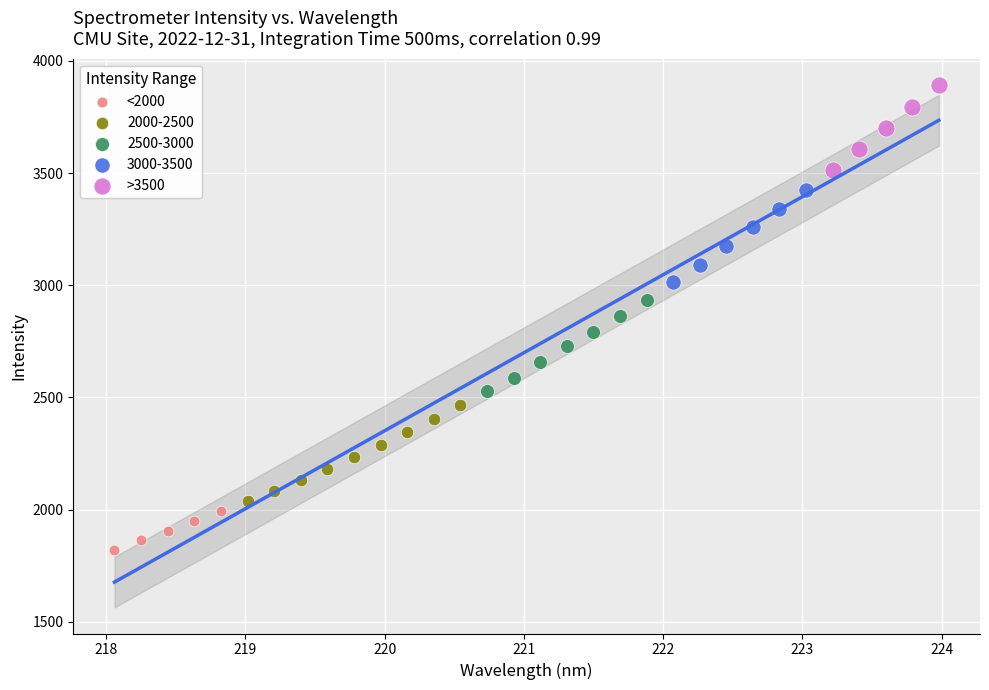

Which series contains the lowest Y value?

<2000